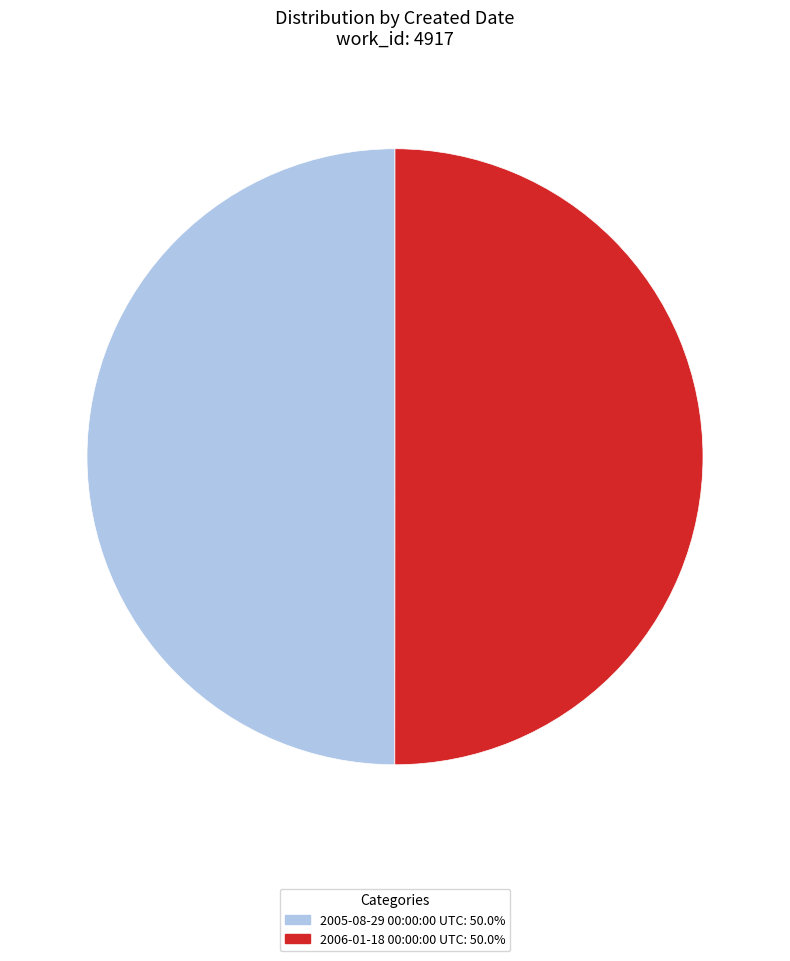

Approximately how many times larger is the value at 2006-01-18 00:00:00 UTC compared to 2005-08-29 00:00:00 UTC?

1.0